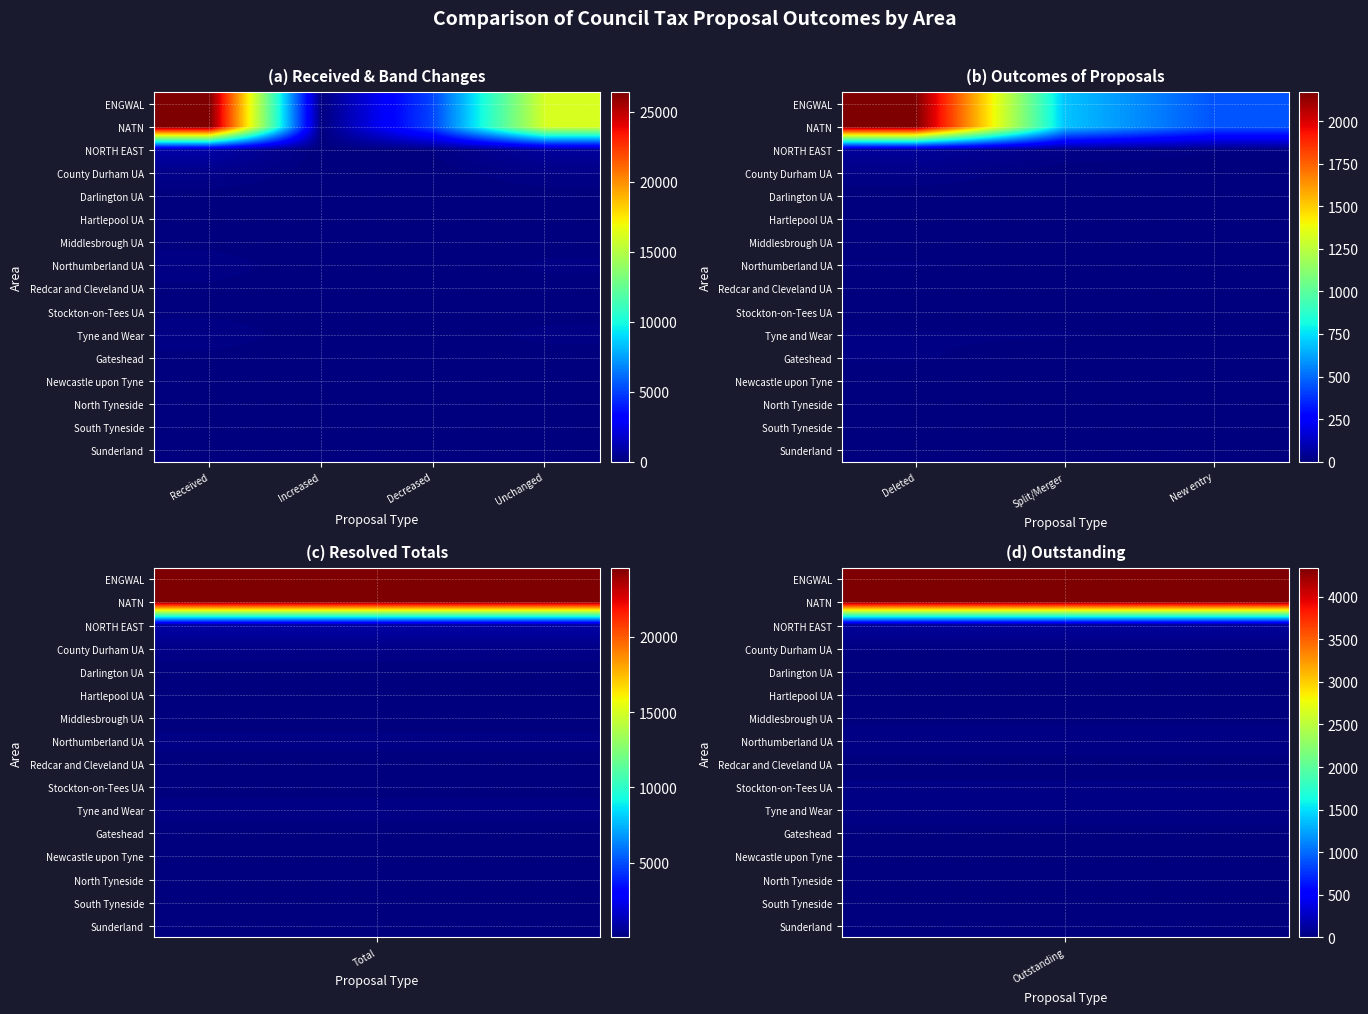

At New entry, list the series in order from smallest to largest.

County Durham UA, Darlington UA, Hartlepool UA, Middlesbrough UA, Northumberland UA, Redcar and Cleveland UA, Stockton-on-Tees UA, Tyne and Wear, Gateshead, Newcastle upon Tyne, North Tyneside, South Tyneside, Sunderland, NORTH EAST, ENGWAL, NATN